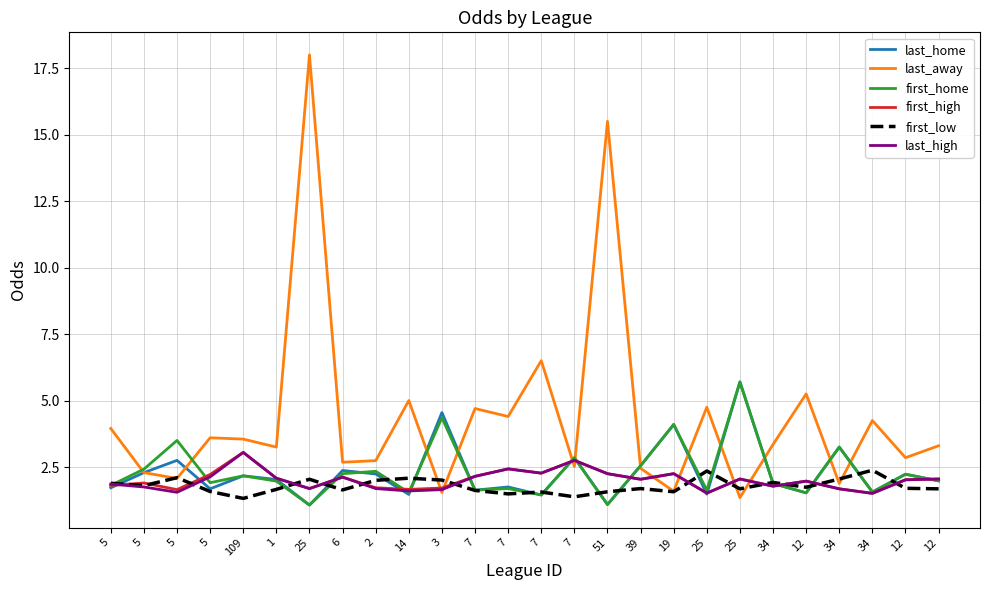

How many times do last_high and first_high cross each other?

1